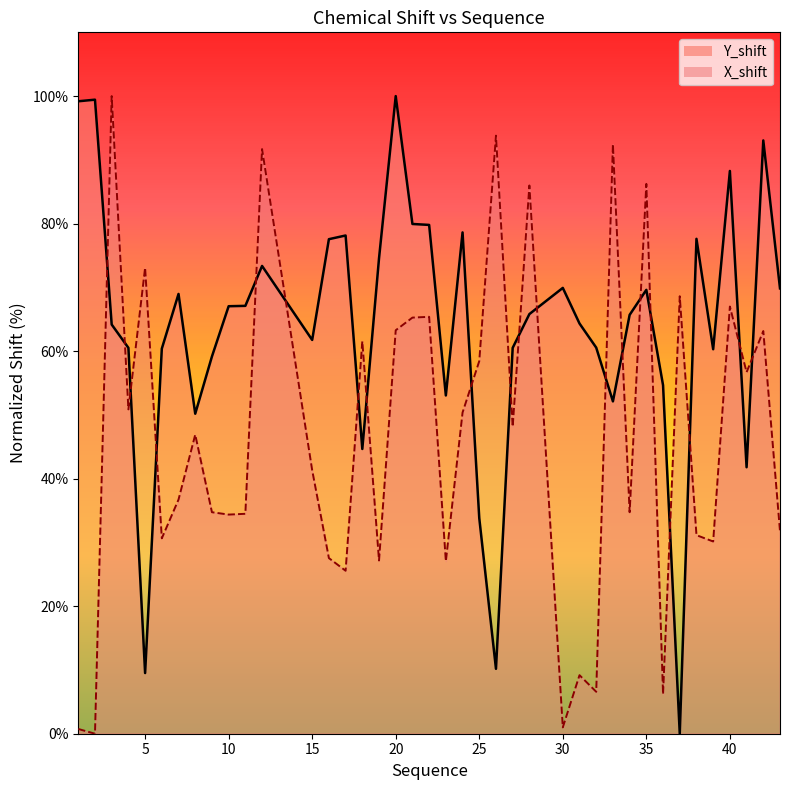

List the series in order of their peak value, highest first.

Y_shift, X_shift